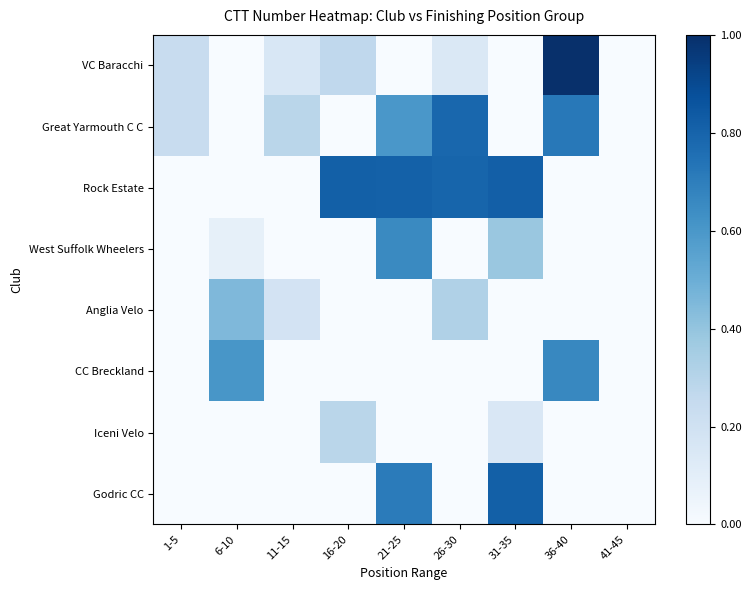

Which series has the largest total across all categories?

Rock Estate